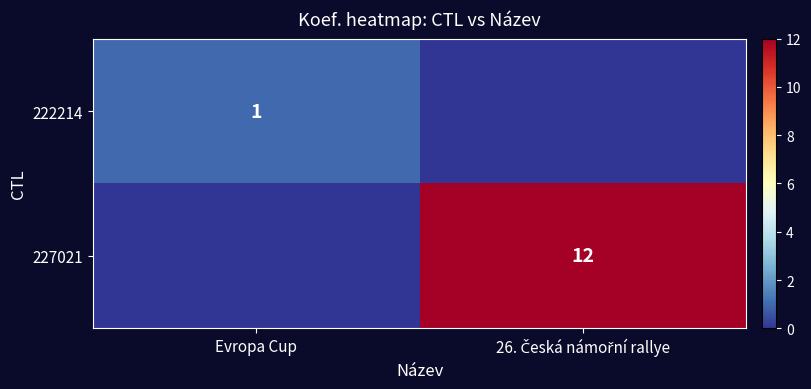

Is it true that 222214 equals -1 at 26. Česká námořní rallye?

False